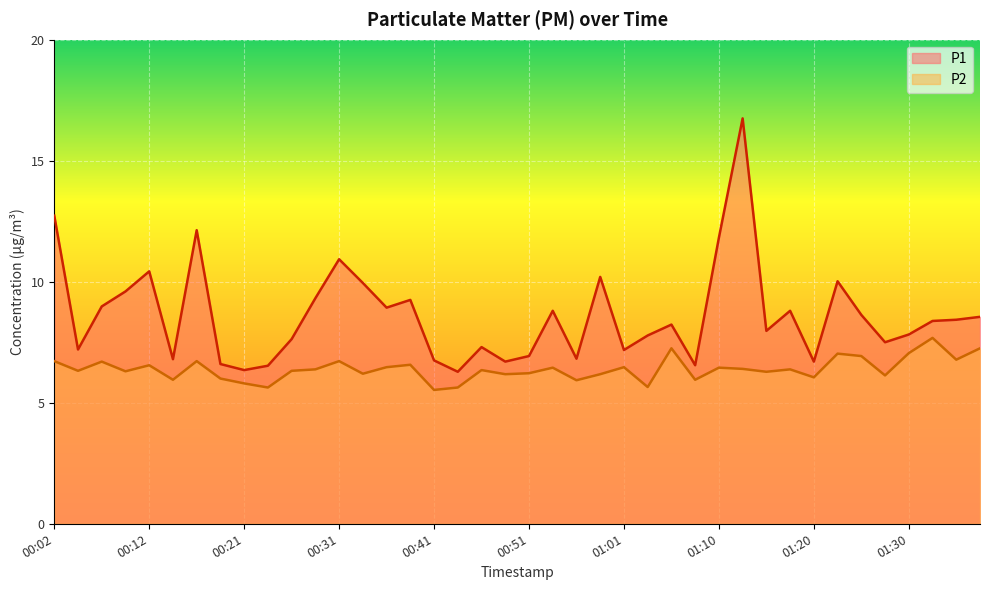

What is the difference between the P2 values at 00:38 and 00:14?

0.6